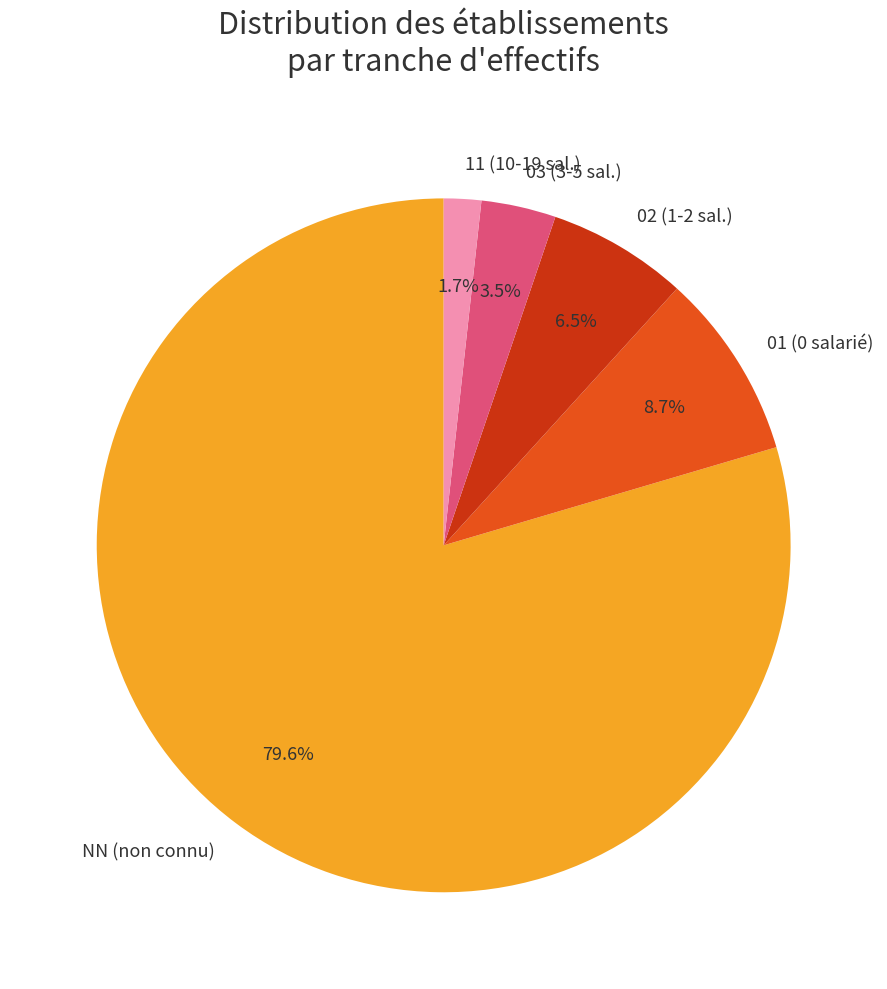

Between 11 (10-19 sal.) and 03 (3-5 sal.), which is larger?

03 (3-5 sal.)